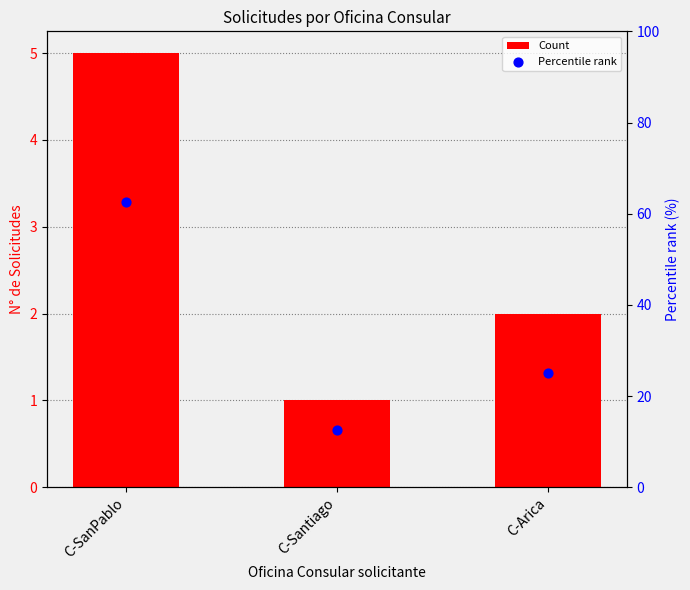

Is the value of Count at C-SanPablo greater than the value of Percentile rank at C-Santiago?

No